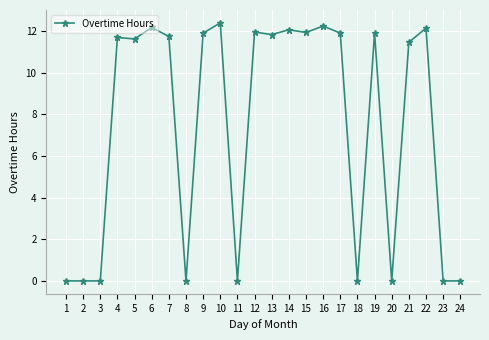

What is the difference between the second highest and second lowest values?

12.2